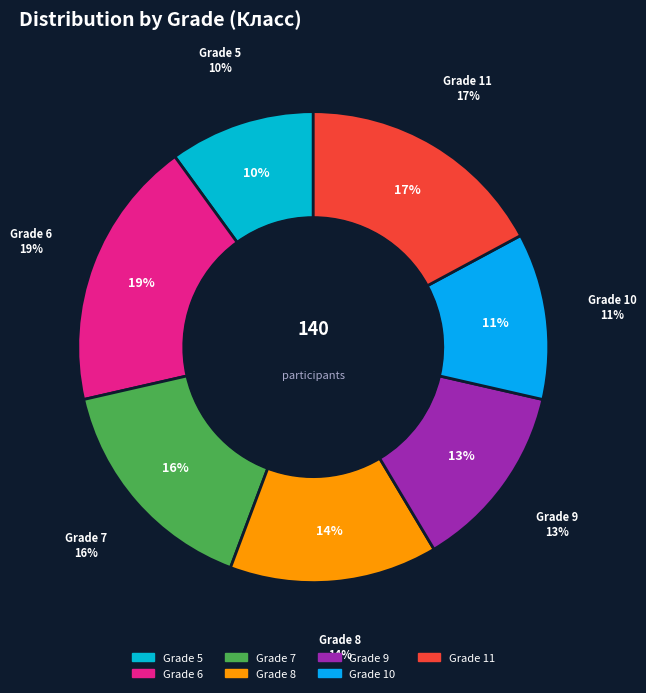

What is the largest slice in the pie chart?

6